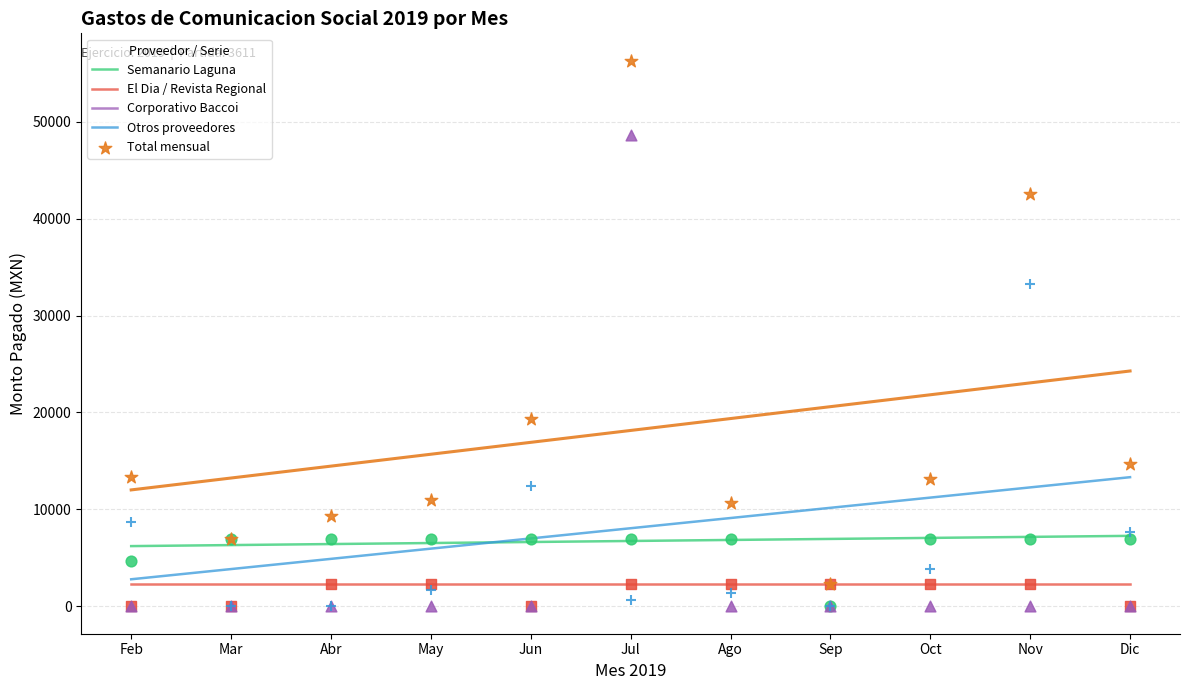

What is the change in value from Oct to Dic?

+1486.0